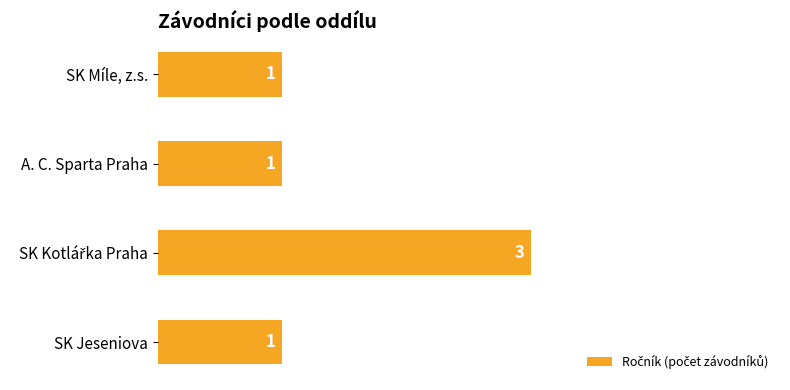

Is it true that the value at SK Jeseniova is 1?

True